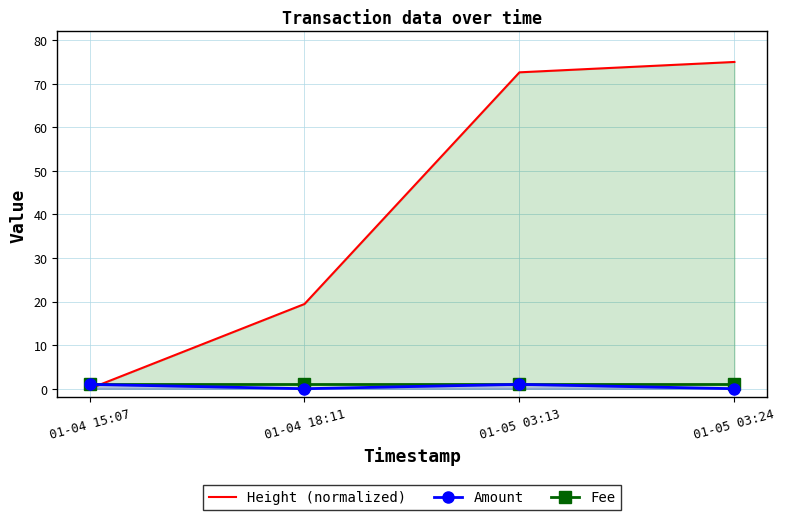

At how many categories does at least one series exceed 50?

2